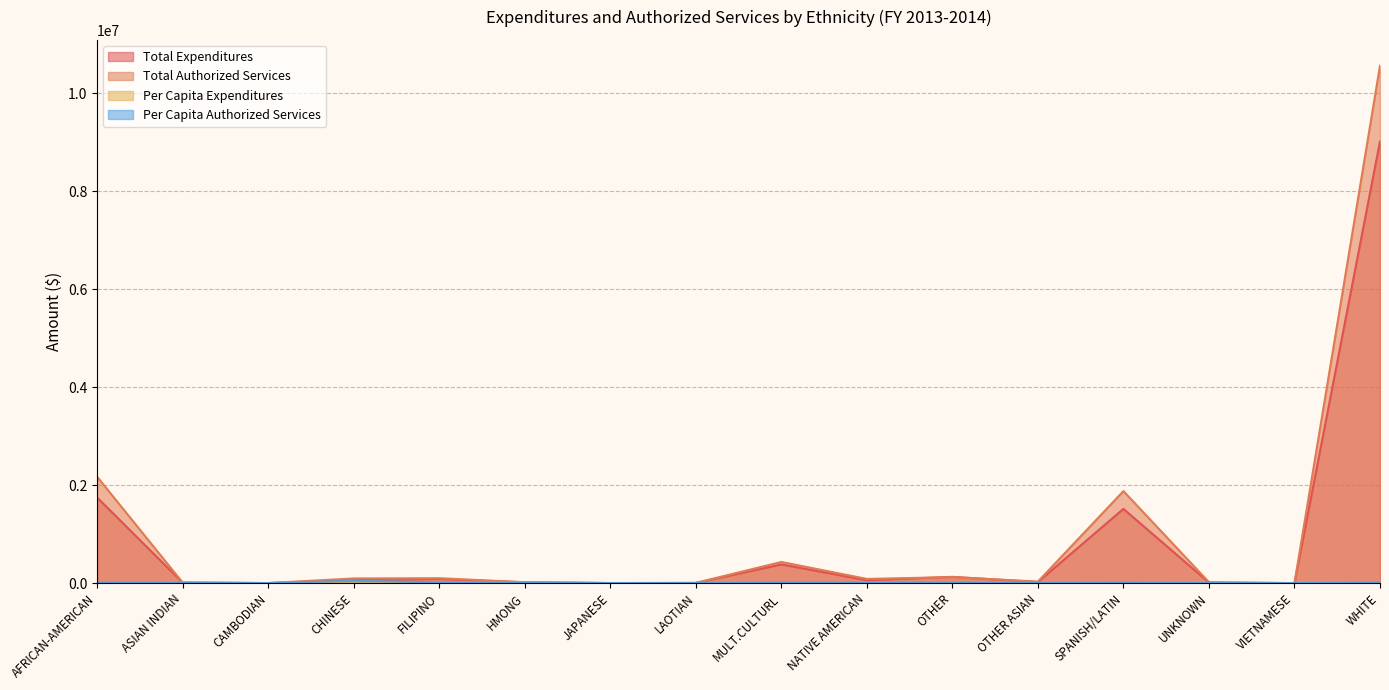

Which series has the widest spread of values?

Total Authorized Services